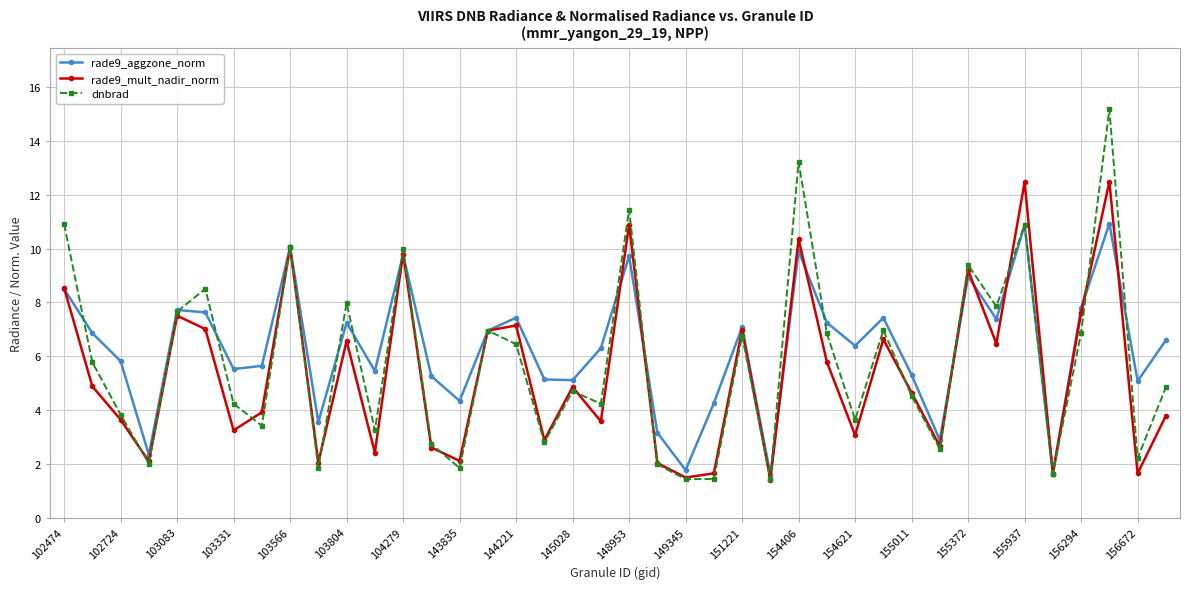

How many data points in rade9_mult_nadir_norm are less than 4?

19